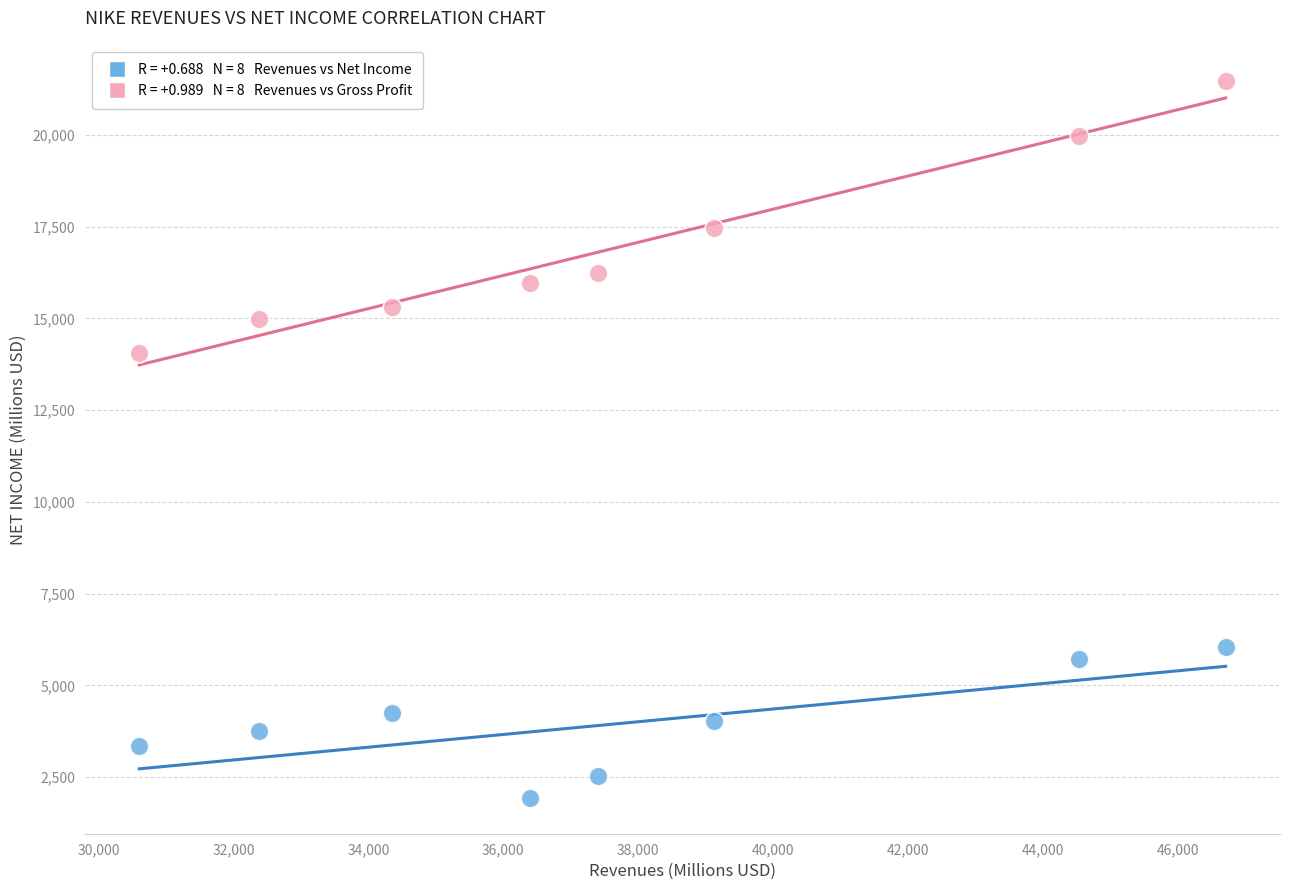

Across all data points, what is the range of Y values (max minus min)?

19546